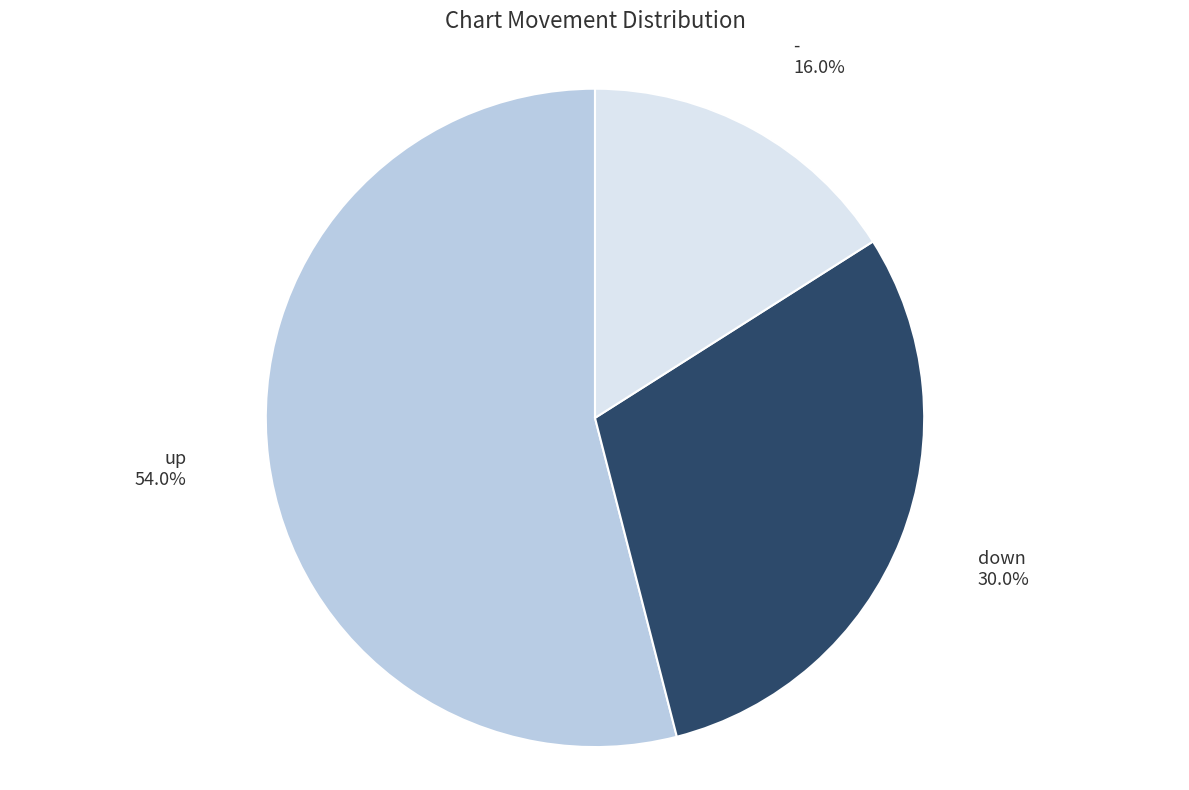

Which slice is the smallest?

-